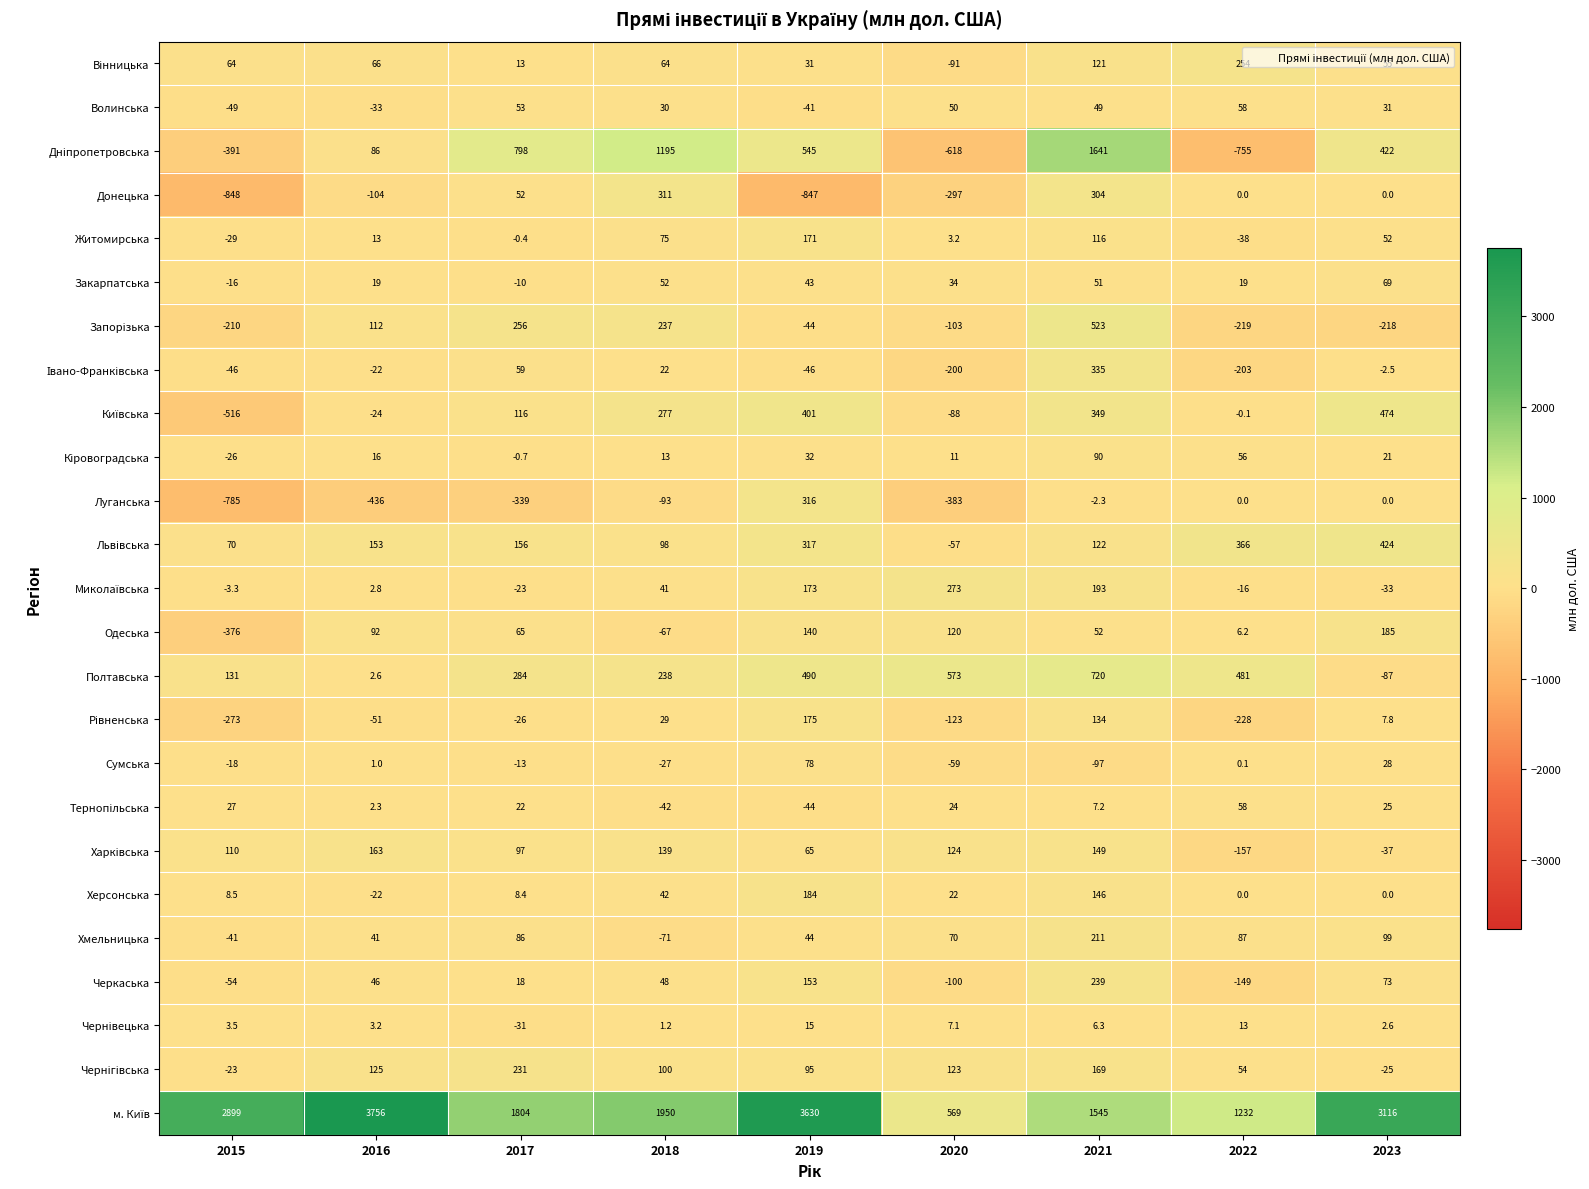

List the labels in order of Полтавська value, smallest first.

2023, 2016, 2015, 2018, 2017, 2022, 2019, 2020, 2021